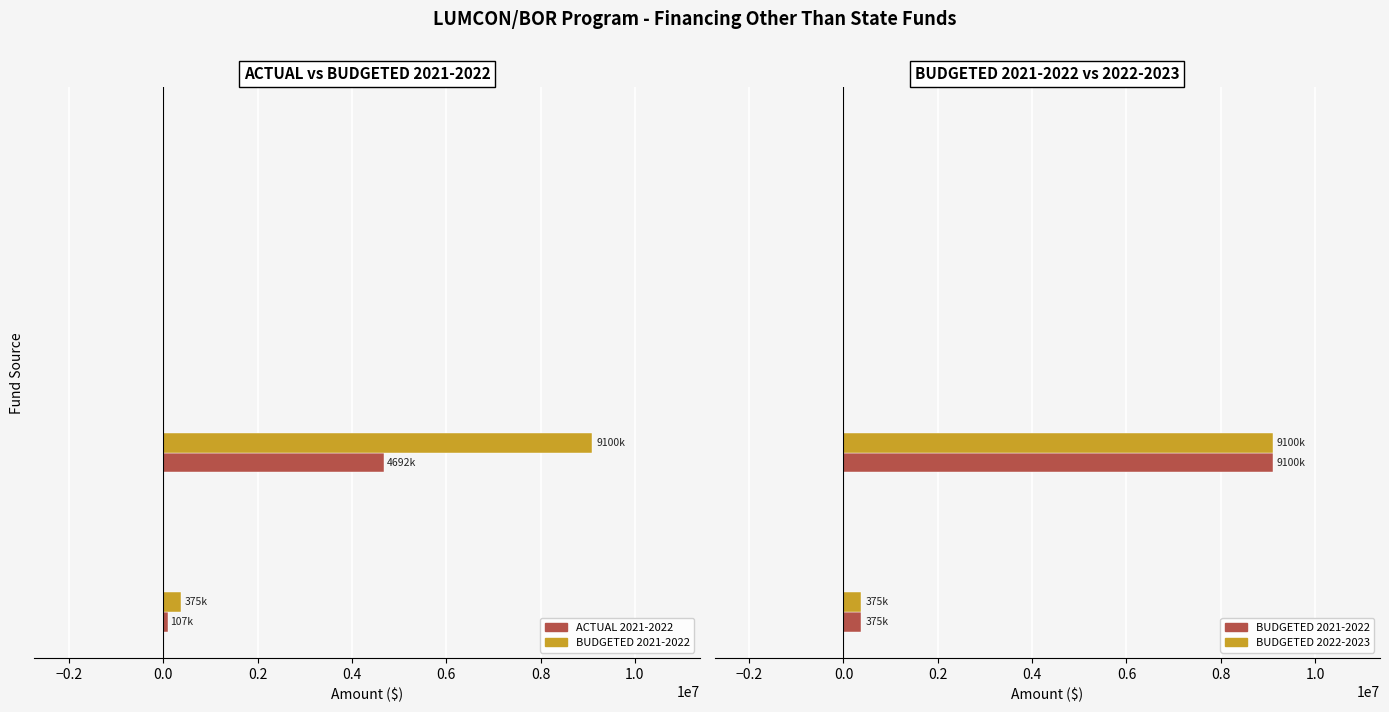

Rank the series by their maximum value, from lowest to highest.

ACTUAL 2021-2022, BUDGETED 2021-2022, BUDGETED 2022-2023